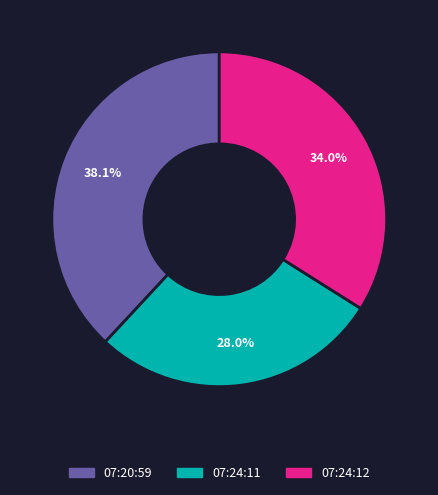

Is there a majority slice in this chart?

No